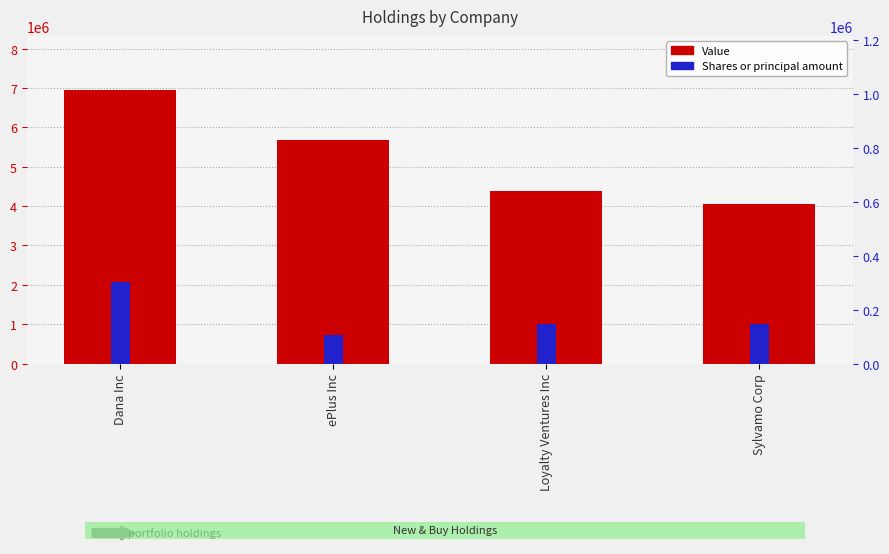

List the series in order of their overall mean, lowest first.

Shares or principal amount, Value